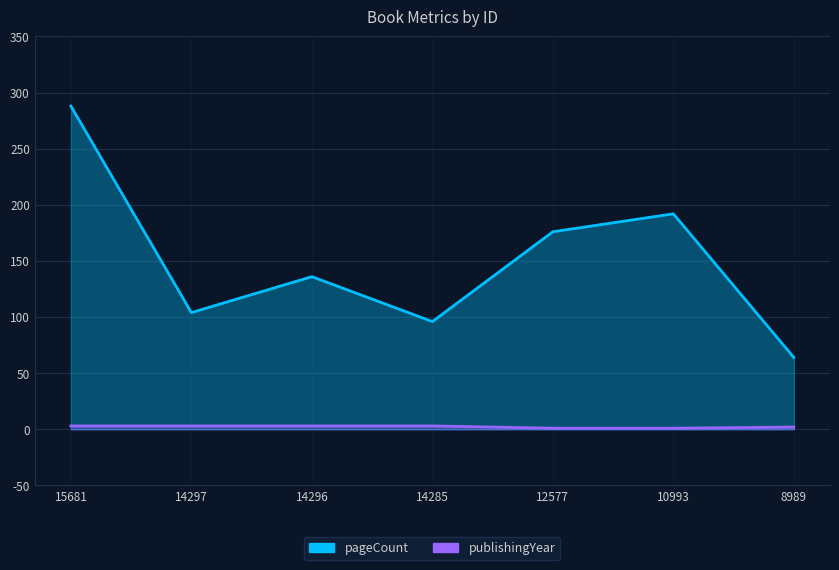

At which category is the sum across all series the highest?

15681